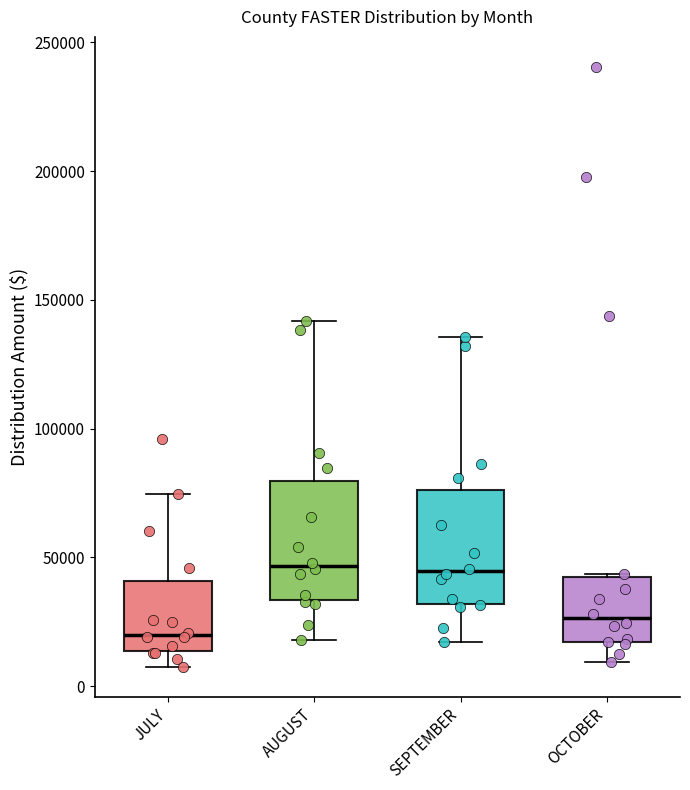

Reading left to right, transcribe this box plot: for each box, give where its median line is, the range the box spans, and where its two whiskers end, as read against the y-axis. The values are not printed on the chart, so give them approximately, as read against the axis.

JULY: median 20000, box 15000 to 40000, whiskers 10000 to 75000
AUGUST: median 45000, box 35000 to 80000, whiskers 20000 to 140000
SEPTEMBER: median 45000, box 30000 to 75000, whiskers 15000 to 135000
OCTOBER: median 25000, box 15000 to 40000, whiskers 10000 to 45000